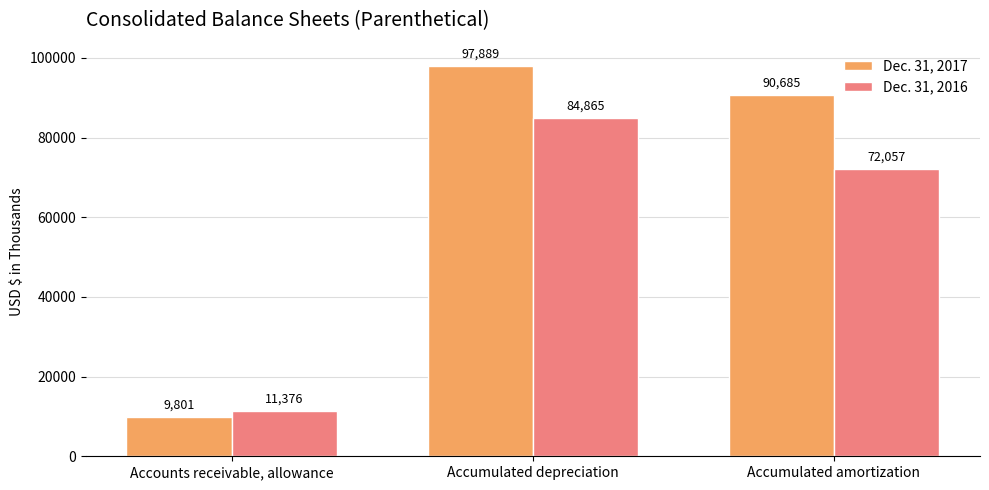

Where is Dec. 31, 2016 nearest to the value 48120?

Accumulated amortization